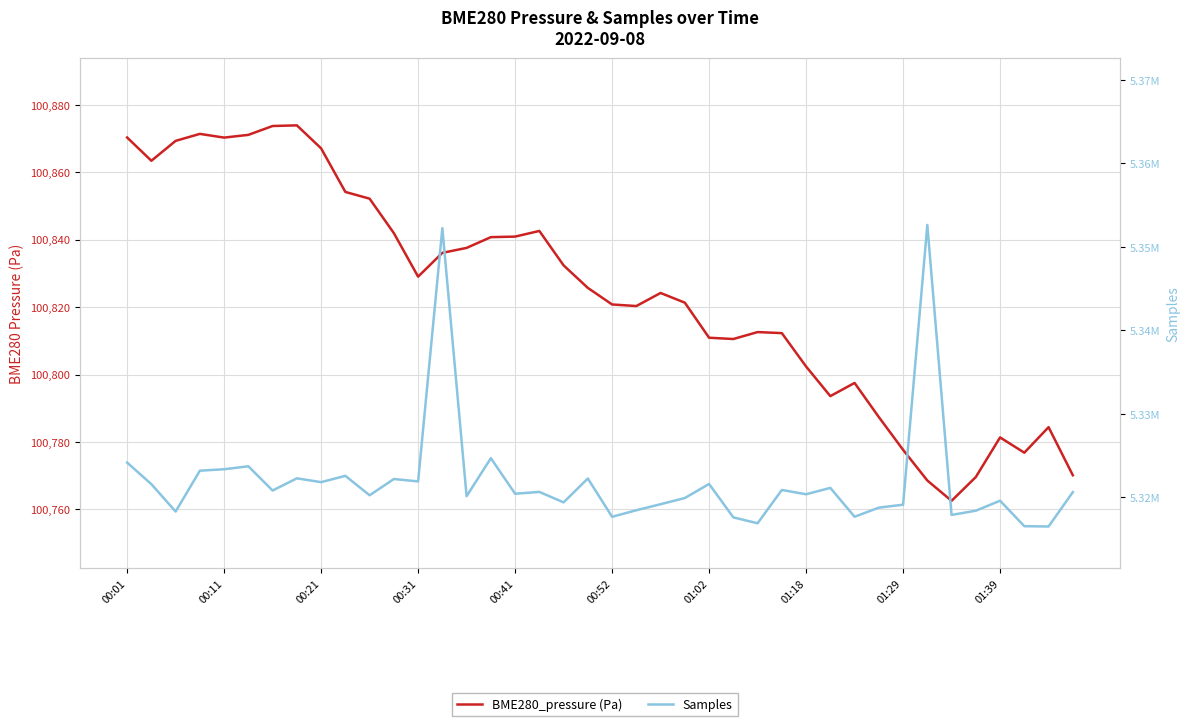

What is the difference between the maximum and minimum values in the BME280_pressure (Pa) series?

111.4